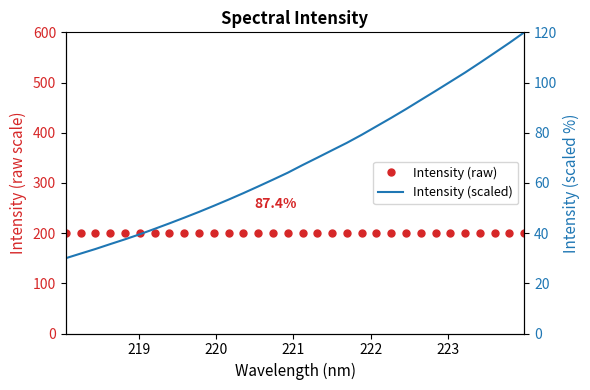

True or false: Intensity (scaled) has more than 0 points higher than both neighbors.

False